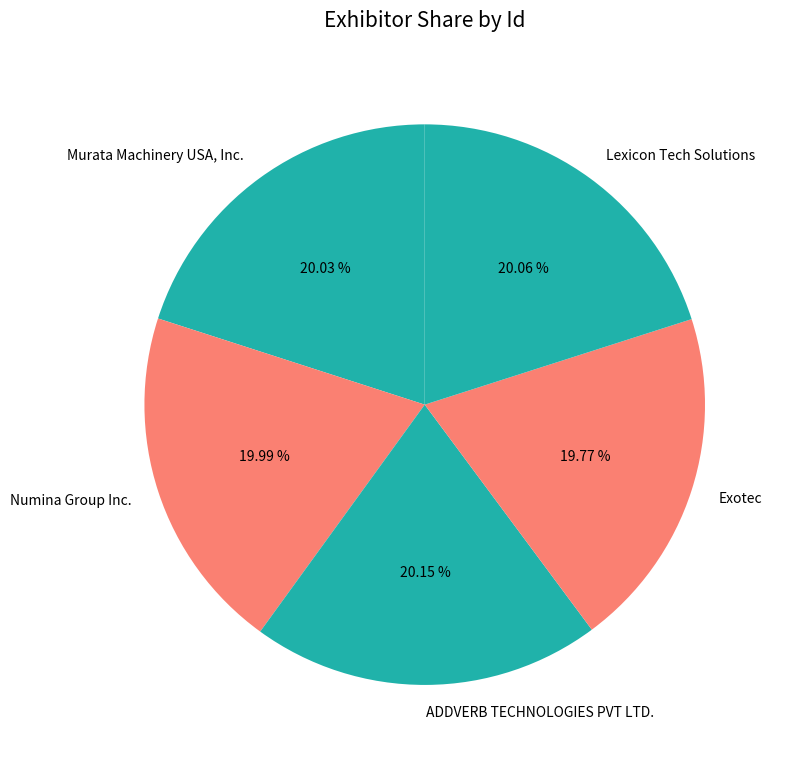

Does any single category account for the majority?

No